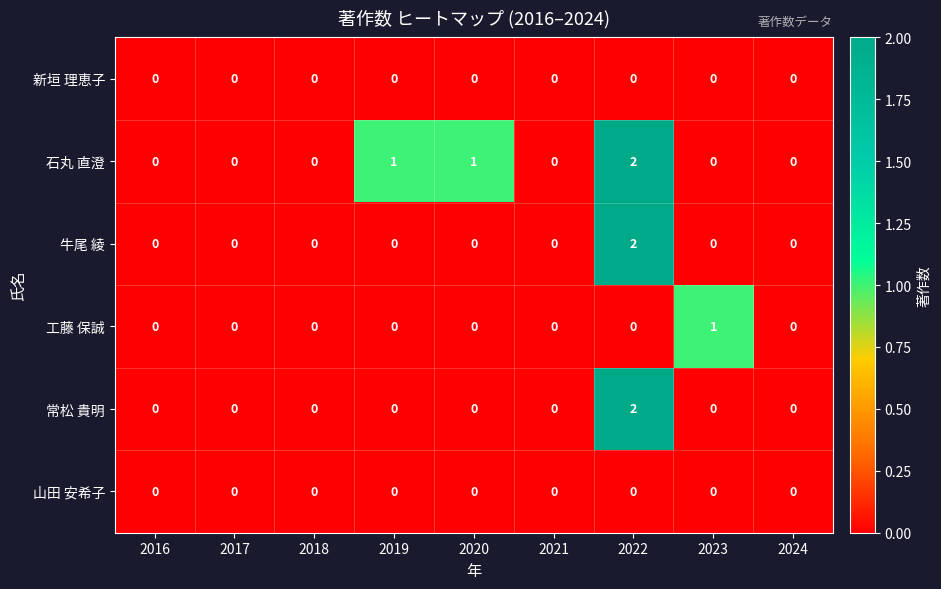

What is the difference between the highest and lowest values at 2019?

1